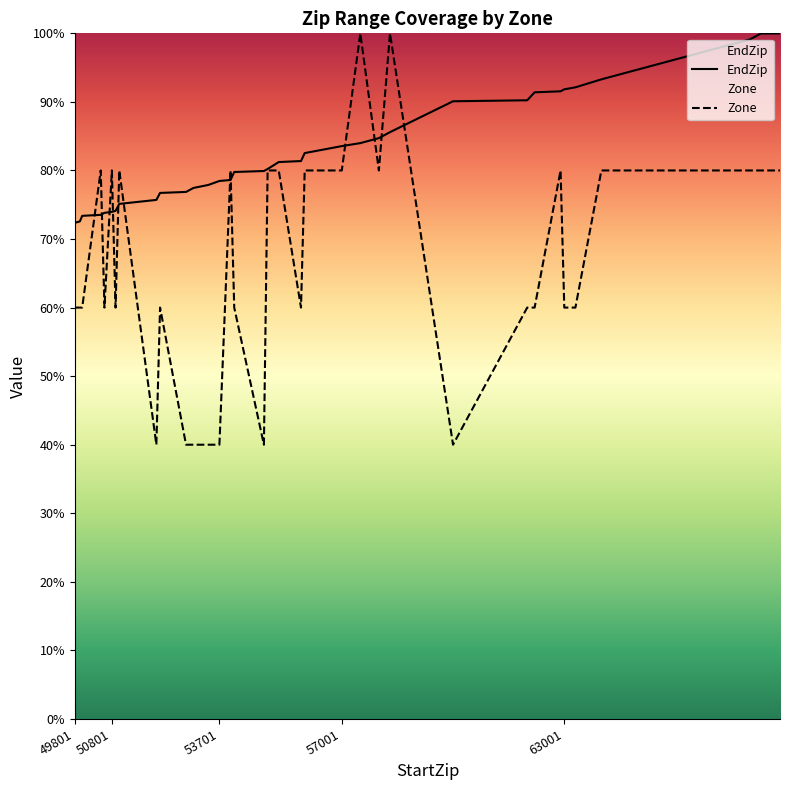

What is the value of the Zone point at the 33rd from the left?

60.0